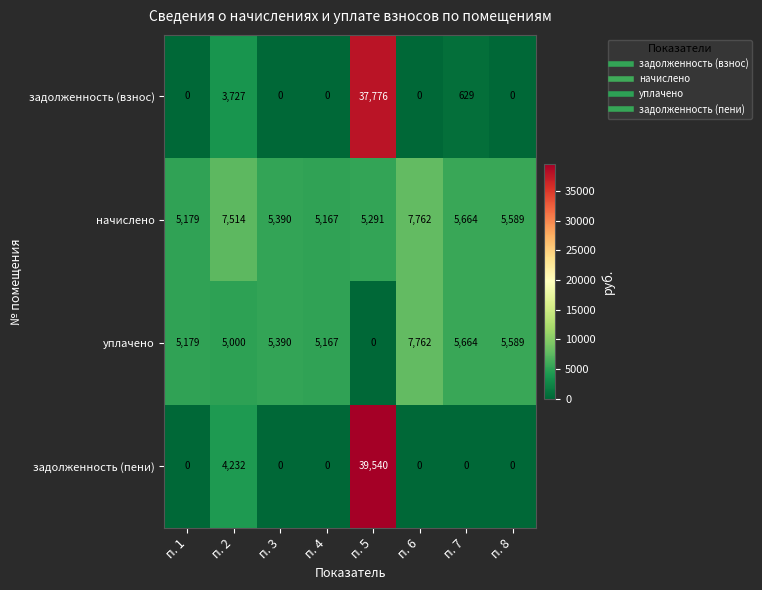

Where is задолженность (пени) nearest to the value 19770?

п. 2